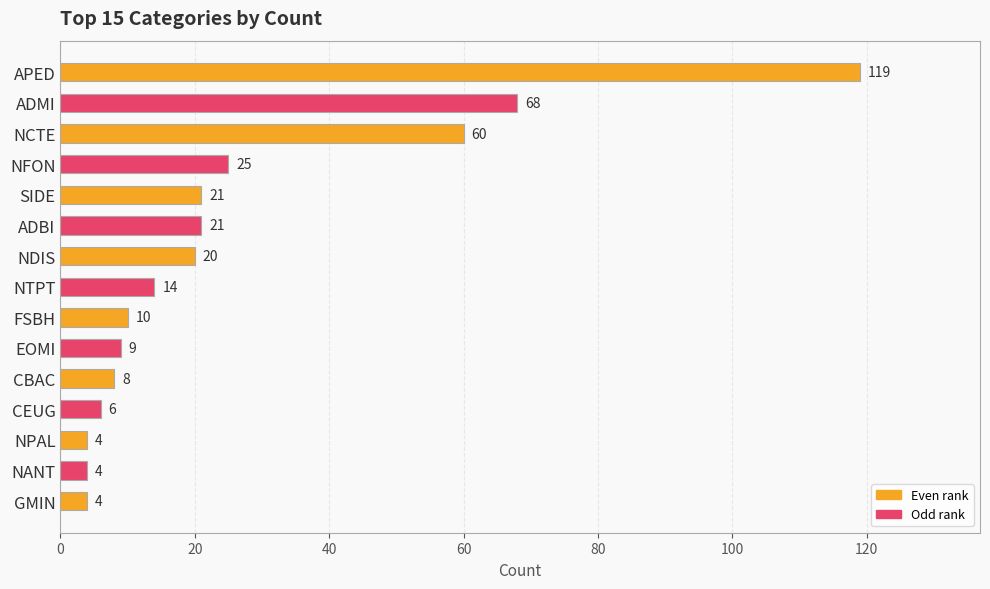

What is the maximum value shown in the chart?

119